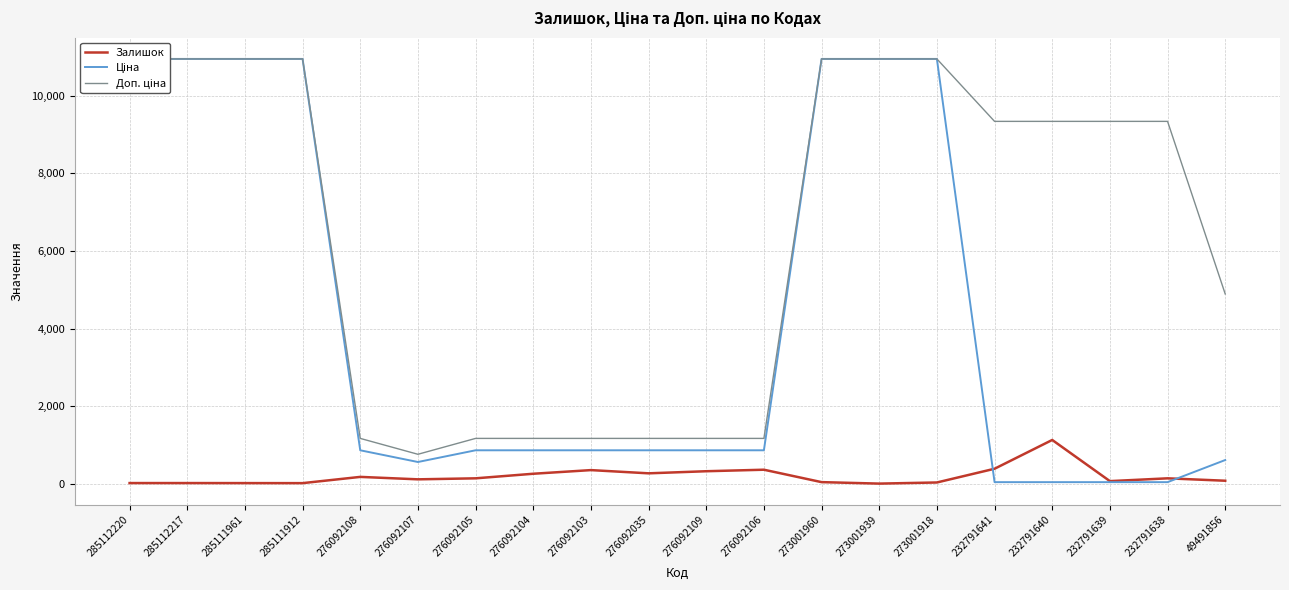

How many interior local valleys does the Залишок series have?

5